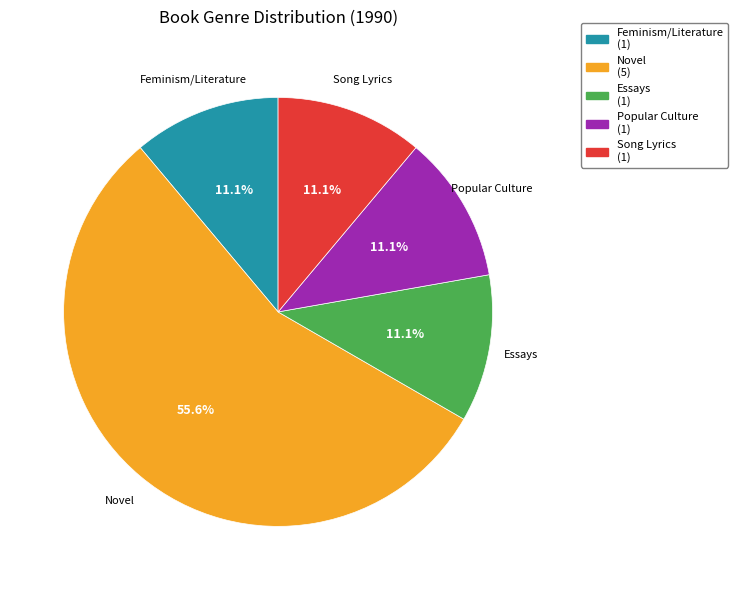

True or false: Popular Culture accounts for 25% of the total.

False